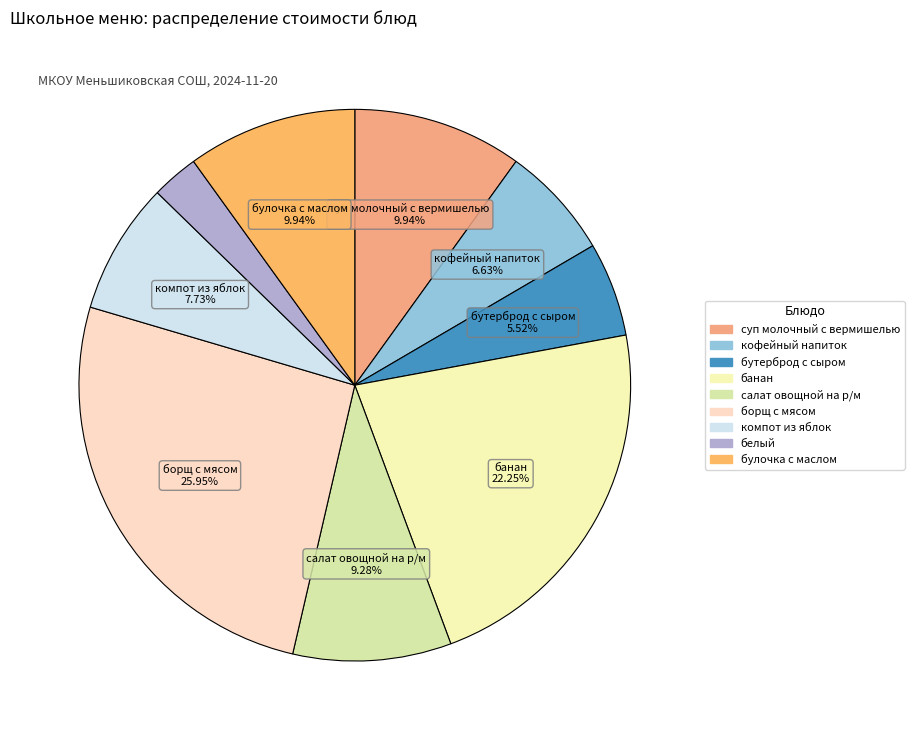

Combined, do банан and суп молочный с вермишелью account for over 50%?

No